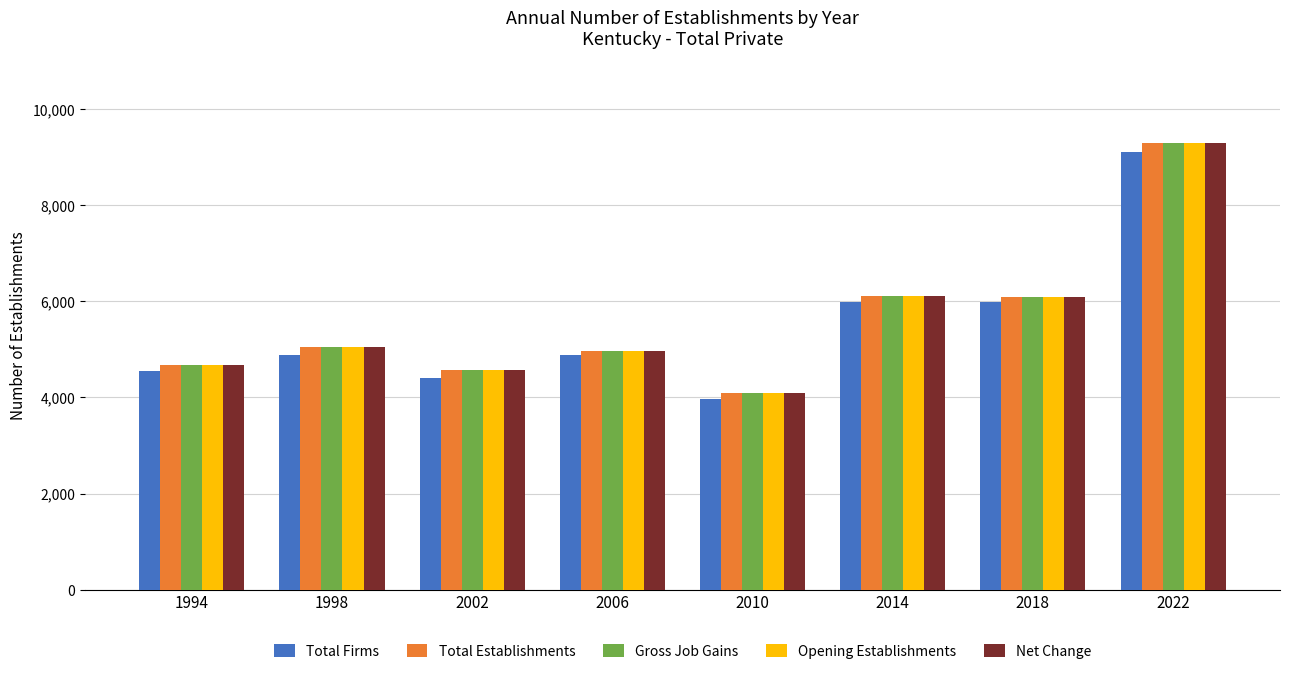

What is the spread (max minus min) of values at 2014?

125